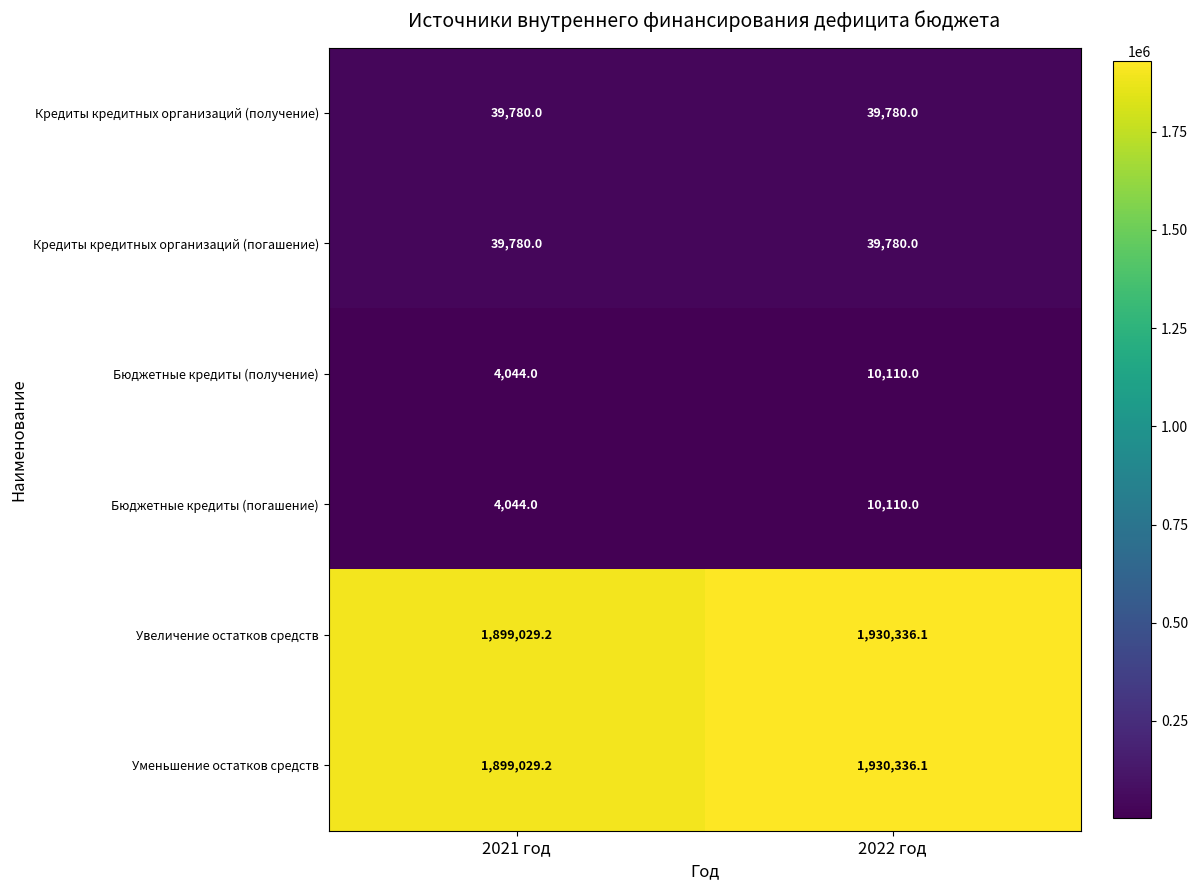

What is the minimum value shown in the chart?

4044.0